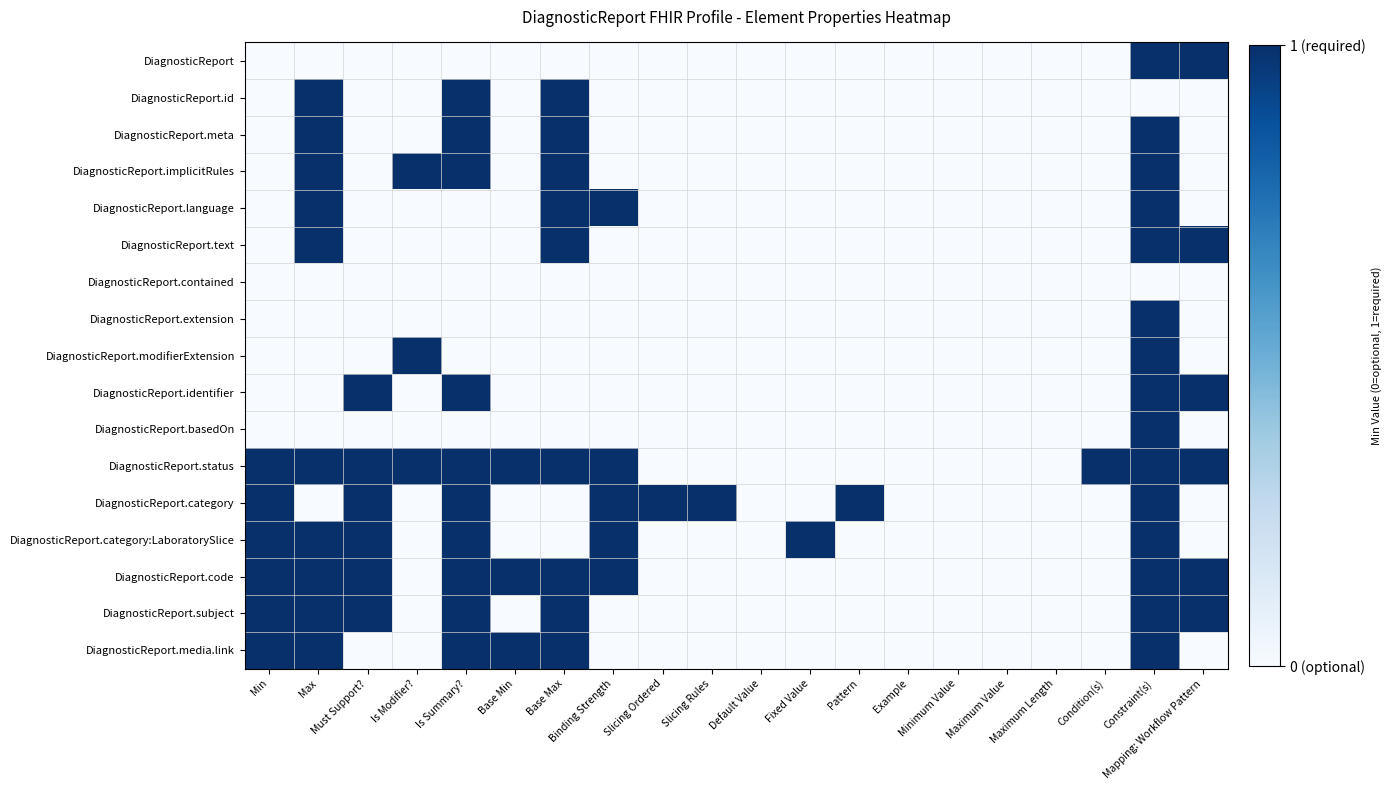

Reading right to left, list all the values displayed in this chart.

DiagnosticReport: Mapping: Workflow Pattern=1	Constraint(s)=1	Condition(s)=0	Maximum Length=0	Maximum Value=0	Minimum Value=0	Example=0	Pattern=0	Fixed Value=0	Default Value=0	Slicing Rules=0	Slicing Ordered=0	Binding Strength=0	Base Max=0	Base Min=0	Is Summary?=0	Is Modifier?=0	Must Support?=0	Max=0	Min=0
DiagnosticReport.id: Mapping: Workflow Pattern=0	Constraint(s)=0	Condition(s)=0	Maximum Length=0	Maximum Value=0	Minimum Value=0	Example=0	Pattern=0	Fixed Value=0	Default Value=0	Slicing Rules=0	Slicing Ordered=0	Binding Strength=0	Base Max=1	Base Min=0	Is Summary?=1	Is Modifier?=0	Must Support?=0	Max=1	Min=0
DiagnosticReport.meta: Mapping: Workflow Pattern=0	Constraint(s)=1	Condition(s)=0	Maximum Length=0	Maximum Value=0	Minimum Value=0	Example=0	Pattern=0	Fixed Value=0	Default Value=0	Slicing Rules=0	Slicing Ordered=0	Binding Strength=0	Base Max=1	Base Min=0	Is Summary?=1	Is Modifier?=0	Must Support?=0	Max=1	Min=0
DiagnosticReport.implicitRules: Mapping: Workflow Pattern=0	Constraint(s)=1	Condition(s)=0	Maximum Length=0	Maximum Value=0	Minimum Value=0	Example=0	Pattern=0	Fixed Value=0	Default Value=0	Slicing Rules=0	Slicing Ordered=0	Binding Strength=0	Base Max=1	Base Min=0	Is Summary?=1	Is Modifier?=1	Must Support?=0	Max=1	Min=0
DiagnosticReport.language: Mapping: Workflow Pattern=0	Constraint(s)=1	Condition(s)=0	Maximum Length=0	Maximum Value=0	Minimum Value=0	Example=0	Pattern=0	Fixed Value=0	Default Value=0	Slicing Rules=0	Slicing Ordered=0	Binding Strength=1	Base Max=1	Base Min=0	Is Summary?=0	Is Modifier?=0	Must Support?=0	Max=1	Min=0
DiagnosticReport.text: Mapping: Workflow Pattern=1	Constraint(s)=1	Condition(s)=0	Maximum Length=0	Maximum Value=0	Minimum Value=0	Example=0	Pattern=0	Fixed Value=0	Default Value=0	Slicing Rules=0	Slicing Ordered=0	Binding Strength=0	Base Max=1	Base Min=0	Is Summary?=0	Is Modifier?=0	Must Support?=0	Max=1	Min=0
DiagnosticReport.contained: Mapping: Workflow Pattern=0	Constraint(s)=0	Condition(s)=0	Maximum Length=0	Maximum Value=0	Minimum Value=0	Example=0	Pattern=0	Fixed Value=0	Default Value=0	Slicing Rules=0	Slicing Ordered=0	Binding Strength=0	Base Max=0	Base Min=0	Is Summary?=0	Is Modifier?=0	Must Support?=0	Max=0	Min=0
DiagnosticReport.extension: Mapping: Workflow Pattern=0	Constraint(s)=1	Condition(s)=0	Maximum Length=0	Maximum Value=0	Minimum Value=0	Example=0	Pattern=0	Fixed Value=0	Default Value=0	Slicing Rules=0	Slicing Ordered=0	Binding Strength=0	Base Max=0	Base Min=0	Is Summary?=0	Is Modifier?=0	Must Support?=0	Max=0	Min=0
DiagnosticReport.modifierExtension: Mapping: Workflow Pattern=0	Constraint(s)=1	Condition(s)=0	Maximum Length=0	Maximum Value=0	Minimum Value=0	Example=0	Pattern=0	Fixed Value=0	Default Value=0	Slicing Rules=0	Slicing Ordered=0	Binding Strength=0	Base Max=0	Base Min=0	Is Summary?=0	Is Modifier?=1	Must Support?=0	Max=0	Min=0
DiagnosticReport.identifier: Mapping: Workflow Pattern=1	Constraint(s)=1	Condition(s)=0	Maximum Length=0	Maximum Value=0	Minimum Value=0	Example=0	Pattern=0	Fixed Value=0	Default Value=0	Slicing Rules=0	Slicing Ordered=0	Binding Strength=0	Base Max=0	Base Min=0	Is Summary?=1	Is Modifier?=0	Must Support?=1	Max=0	Min=0
DiagnosticReport.basedOn: Mapping: Workflow Pattern=0	Constraint(s)=1	Condition(s)=0	Maximum Length=0	Maximum Value=0	Minimum Value=0	Example=0	Pattern=0	Fixed Value=0	Default Value=0	Slicing Rules=0	Slicing Ordered=0	Binding Strength=0	Base Max=0	Base Min=0	Is Summary?=0	Is Modifier?=0	Must Support?=0	Max=0	Min=0
DiagnosticReport.status: Mapping: Workflow Pattern=1	Constraint(s)=1	Condition(s)=1	Maximum Length=0	Maximum Value=0	Minimum Value=0	Example=0	Pattern=0	Fixed Value=0	Default Value=0	Slicing Rules=0	Slicing Ordered=0	Binding Strength=1	Base Max=1	Base Min=1	Is Summary?=1	Is Modifier?=1	Must Support?=1	Max=1	Min=1
DiagnosticReport.category: Mapping: Workflow Pattern=0	Constraint(s)=1	Condition(s)=0	Maximum Length=0	Maximum Value=0	Minimum Value=0	Example=0	Pattern=1	Fixed Value=0	Default Value=0	Slicing Rules=1	Slicing Ordered=1	Binding Strength=1	Base Max=0	Base Min=0	Is Summary?=1	Is Modifier?=0	Must Support?=1	Max=0	Min=1
DiagnosticReport.category:LaboratorySlice: Mapping: Workflow Pattern=0	Constraint(s)=1	Condition(s)=0	Maximum Length=0	Maximum Value=0	Minimum Value=0	Example=0	Pattern=0	Fixed Value=1	Default Value=0	Slicing Rules=0	Slicing Ordered=0	Binding Strength=1	Base Max=0	Base Min=0	Is Summary?=1	Is Modifier?=0	Must Support?=1	Max=1	Min=1
DiagnosticReport.code: Mapping: Workflow Pattern=1	Constraint(s)=1	Condition(s)=0	Maximum Length=0	Maximum Value=0	Minimum Value=0	Example=0	Pattern=0	Fixed Value=0	Default Value=0	Slicing Rules=0	Slicing Ordered=0	Binding Strength=1	Base Max=1	Base Min=1	Is Summary?=1	Is Modifier?=0	Must Support?=1	Max=1	Min=1
DiagnosticReport.subject: Mapping: Workflow Pattern=1	Constraint(s)=1	Condition(s)=0	Maximum Length=0	Maximum Value=0	Minimum Value=0	Example=0	Pattern=0	Fixed Value=0	Default Value=0	Slicing Rules=0	Slicing Ordered=0	Binding Strength=0	Base Max=1	Base Min=0	Is Summary?=1	Is Modifier?=0	Must Support?=1	Max=1	Min=1
DiagnosticReport.media.link: Mapping: Workflow Pattern=0	Constraint(s)=1	Condition(s)=0	Maximum Length=0	Maximum Value=0	Minimum Value=0	Example=0	Pattern=0	Fixed Value=0	Default Value=0	Slicing Rules=0	Slicing Ordered=0	Binding Strength=0	Base Max=1	Base Min=1	Is Summary?=1	Is Modifier?=0	Must Support?=0	Max=1	Min=1